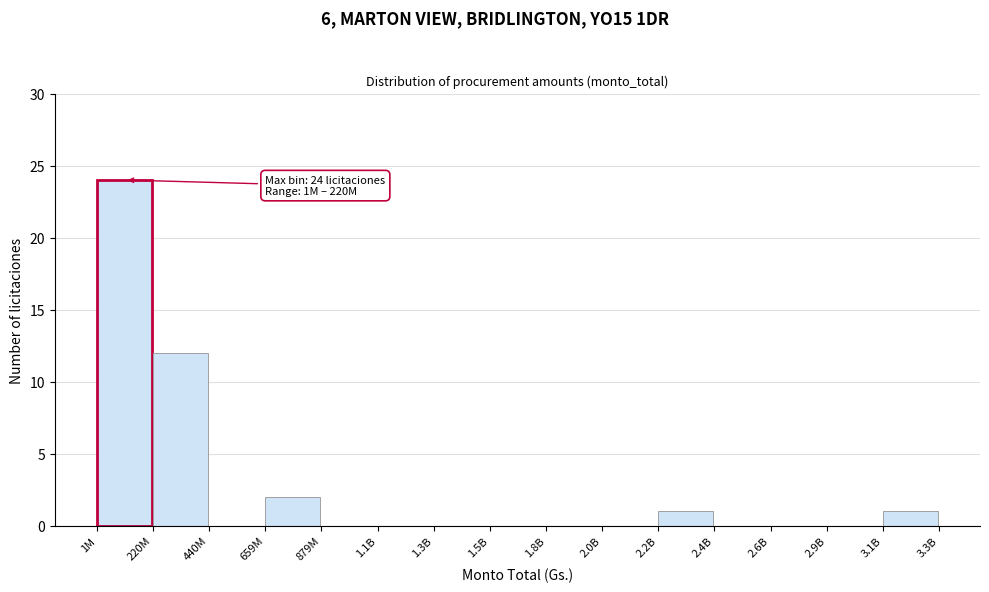

Reading left to right, extract all data points from this chart.

1M=24	220M=12	440M=0	659M=2	879M=0	1.1B=0	1.3B=0	1.5B=0	1.8B=0	2.0B=0	2.2B=1	2.4B=0	2.6B=0	2.9B=0	3.1B=1